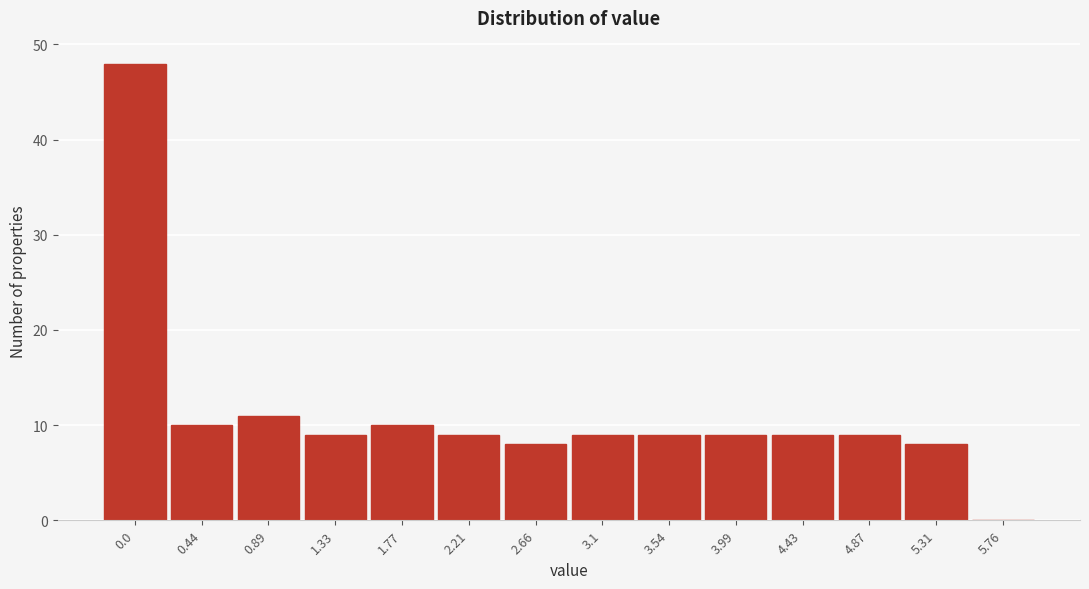

Reading left to right, what are all the values shown in this chart?

0.0=48	0.44=10	0.89=11	1.33=9	1.77=10	2.21=9	2.66=8	3.1=9	3.54=9	3.99=9	4.43=9	4.87=9	5.31=8	5.76=0